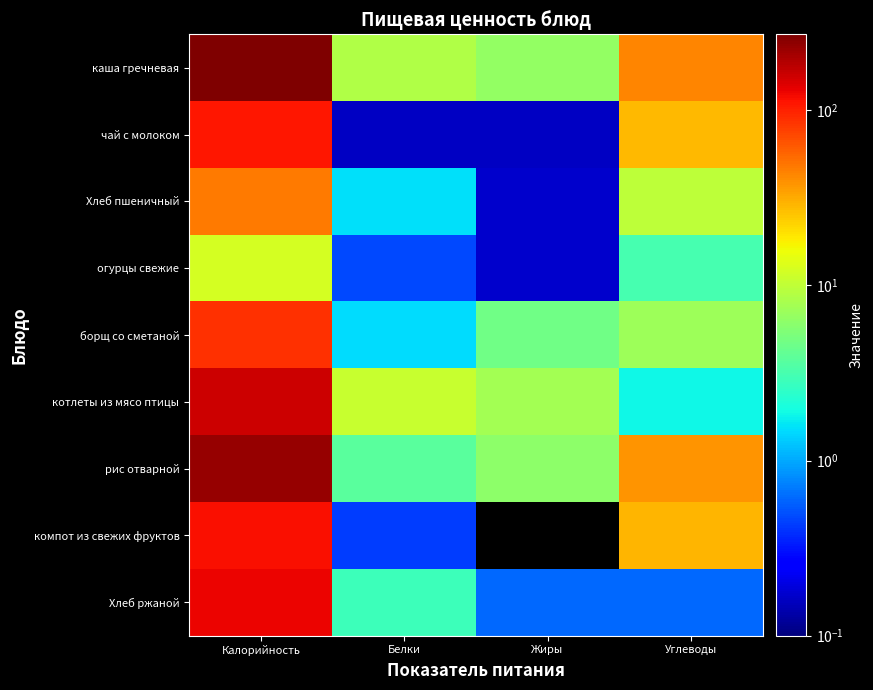

Rank the series at Жиры from highest to lowest value.

котлеты из мясо птицы, каша гречневая, рис отварной, борщ со сметаной, Хлеб ржаной, Хлеб пшеничный, огурцы свежие, чай с молоком, компот из свежих фруктов